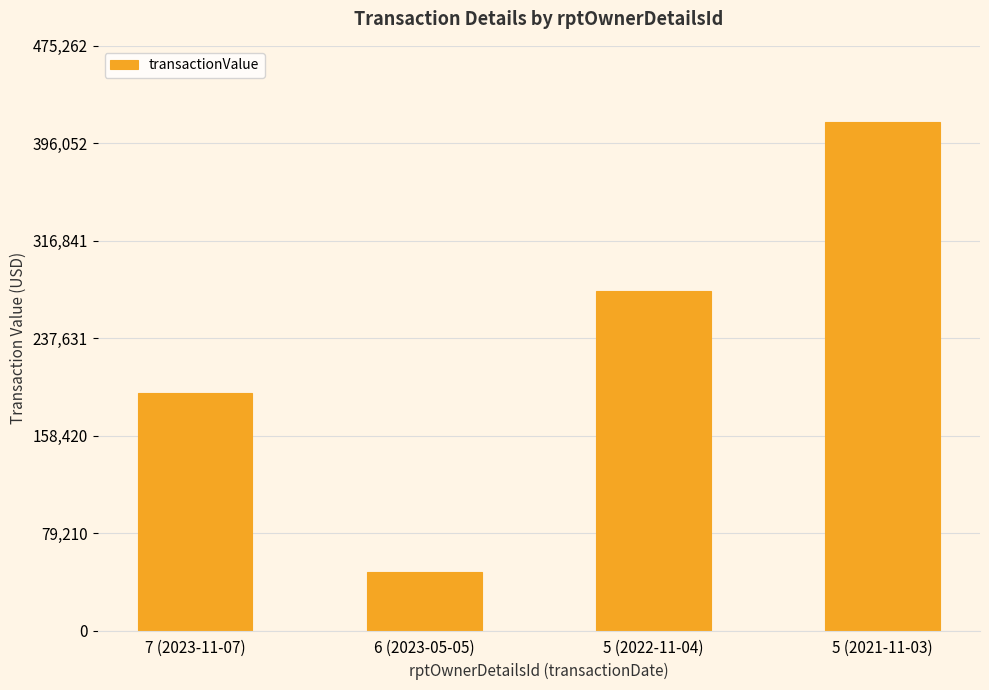

How many data points are less than 275600?

2